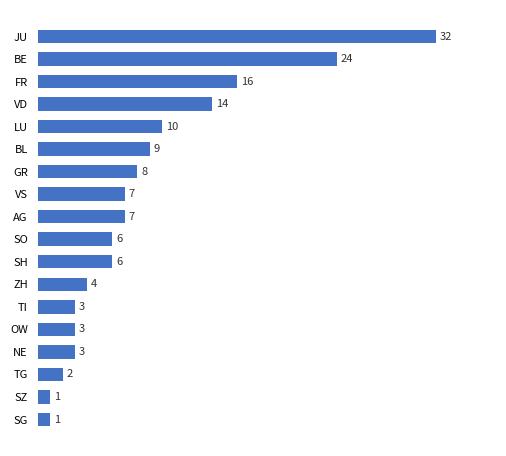

What is the ratio of the value at SH to the value at GR?

0.8